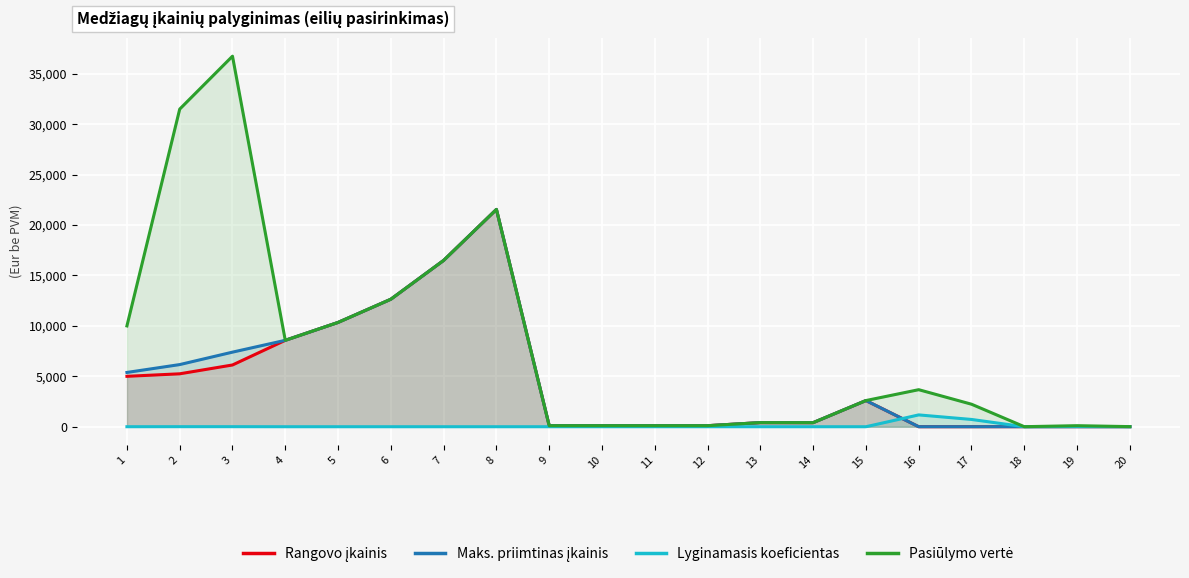

Reading left to right, extract all data points from this chart.

Rangovo įkainis: 1=5000.0	2=5250.0	3=6125.0	4=8570.5	5=10345.5	6=12646.2	7=16495.7	8=21553.3	9=103.8	10=103.8	11=104.0	12=104.0	13=409.6	14=405.3	15=2597.1	16=3.1	17=3.1	18=6.2	19=6.2	20=6.2
Maks. priimtinas įkainis: 1=5383.6	2=6164.8	3=7398.7	4=8570.5	5=10345.5	6=12646.2	7=16495.7	8=21553.3	9=103.8	10=103.8	11=104.0	12=104.0	13=409.6	14=405.3	15=2597.1	16=3.1	17=3.1	18=6.2	19=6.2	20=6.2
Lyginamasis koeficientas: 1=2.0	2=6.0	3=6.0	4=1.0	5=1.0	6=1.0	7=1.0	8=1.0	9=1.0	10=1.0	11=1.0	12=1.0	13=1.0	14=1.0	15=1.0	16=1174.0	17=723.0	18=1.0	19=17.0	20=2.0
Pasiūlymo vertė: 1=10000.0	2=31500.0	3=36750.0	4=8570.5	5=10345.5	6=12646.2	7=16495.7	8=21553.3	9=103.8	10=103.8	11=104.0	12=104.0	13=409.6	14=405.3	15=2597.1	16=3674.6	17=2234.1	18=6.2	19=105.2	20=12.4